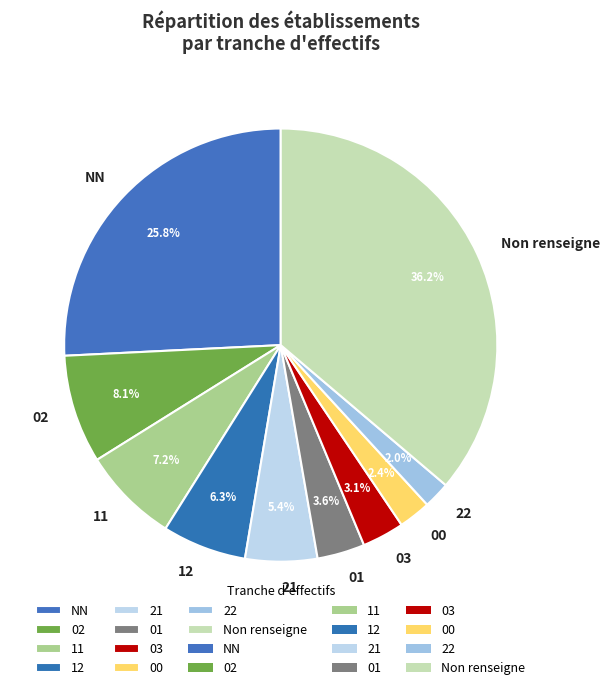

To the nearest percent, what is the average slice percentage?

10%